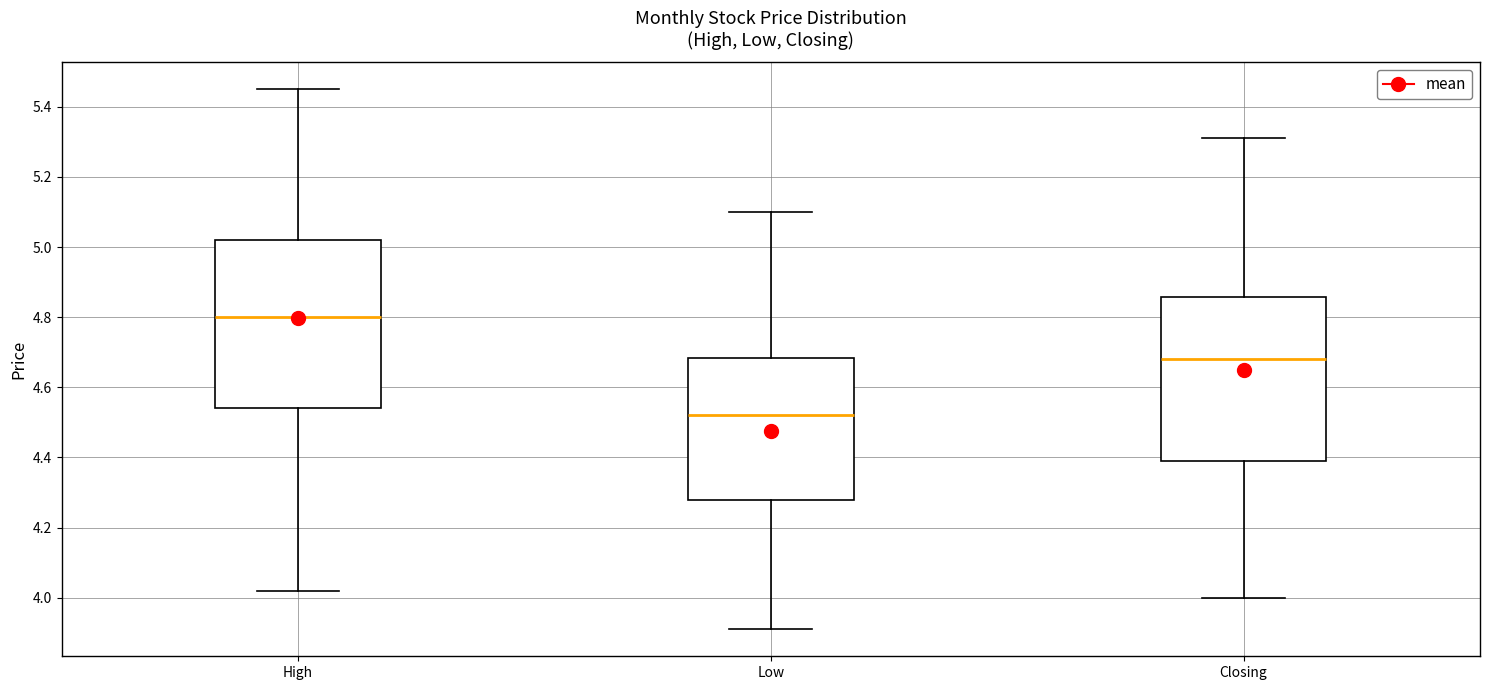

Reading left to right, transcribe this box plot: for each box, give where its median line is, the range the box spans, and where its two whiskers end, as read against the y-axis. The values are not printed on the chart, so give them approximately, as read against the axis.

High: median 4.80, box 4.54 to 5.02, whiskers 4.02 to 5.46
Low: median 4.52, box 4.28 to 4.68, whiskers 3.92 to 5.10
Closing: median 4.68, box 4.40 to 4.86, whiskers 4.00 to 5.32